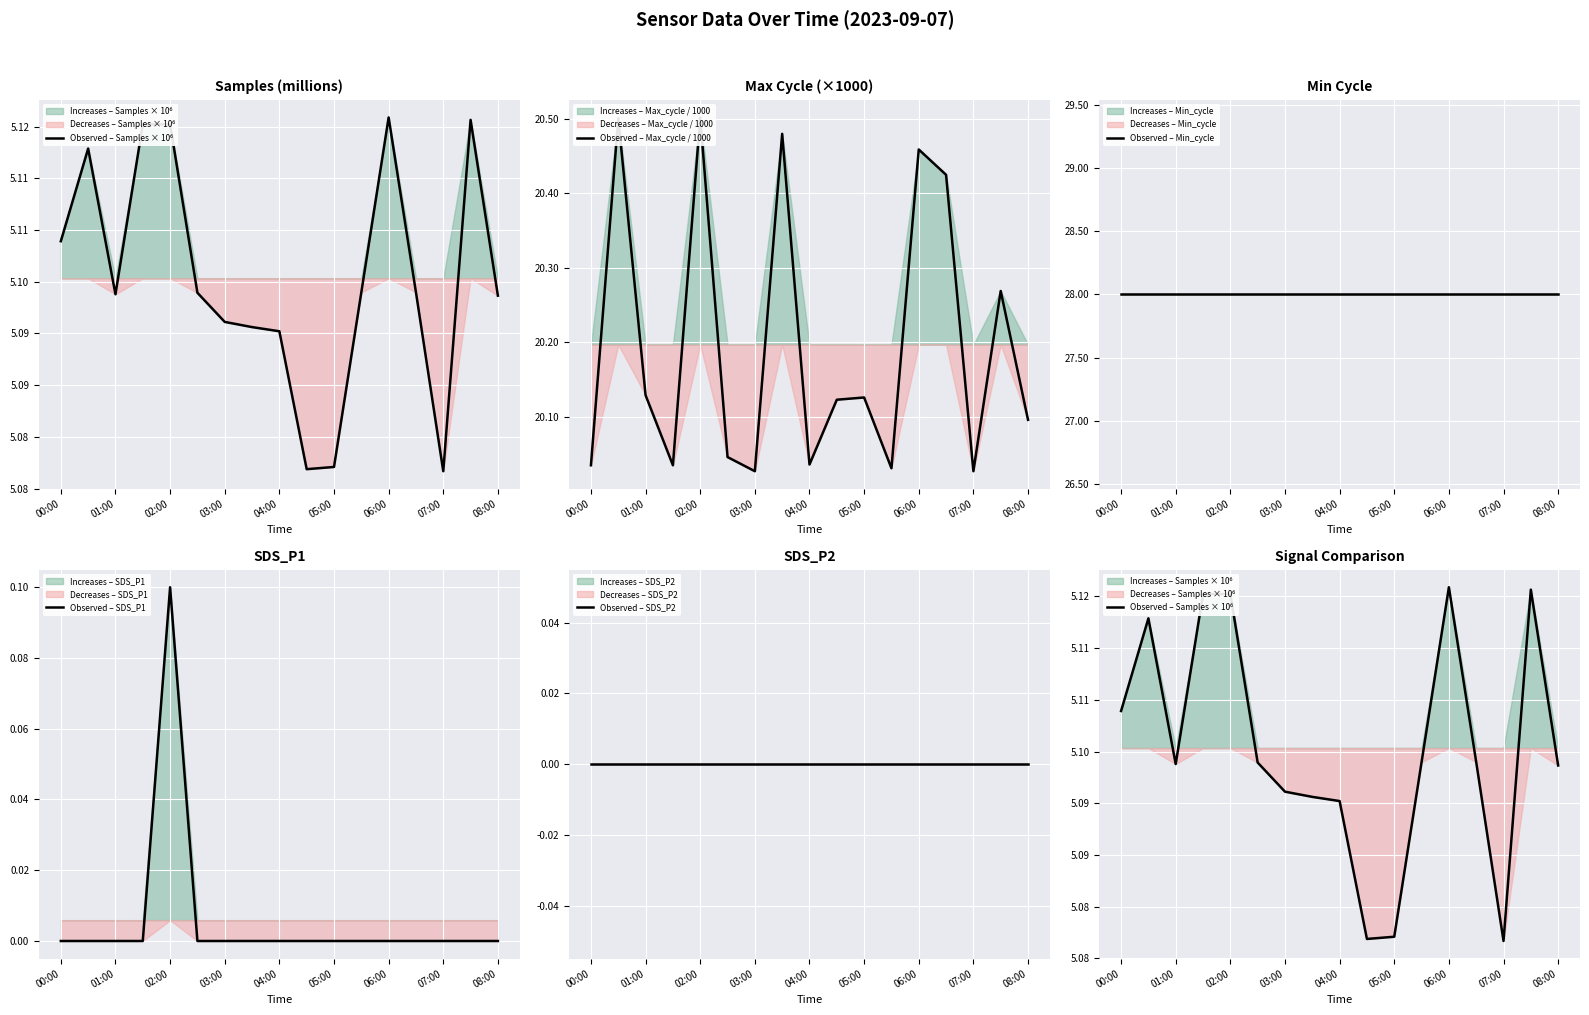

True or false: Observed – SDS_P1 has a value of 0.0 at 06:00.

True